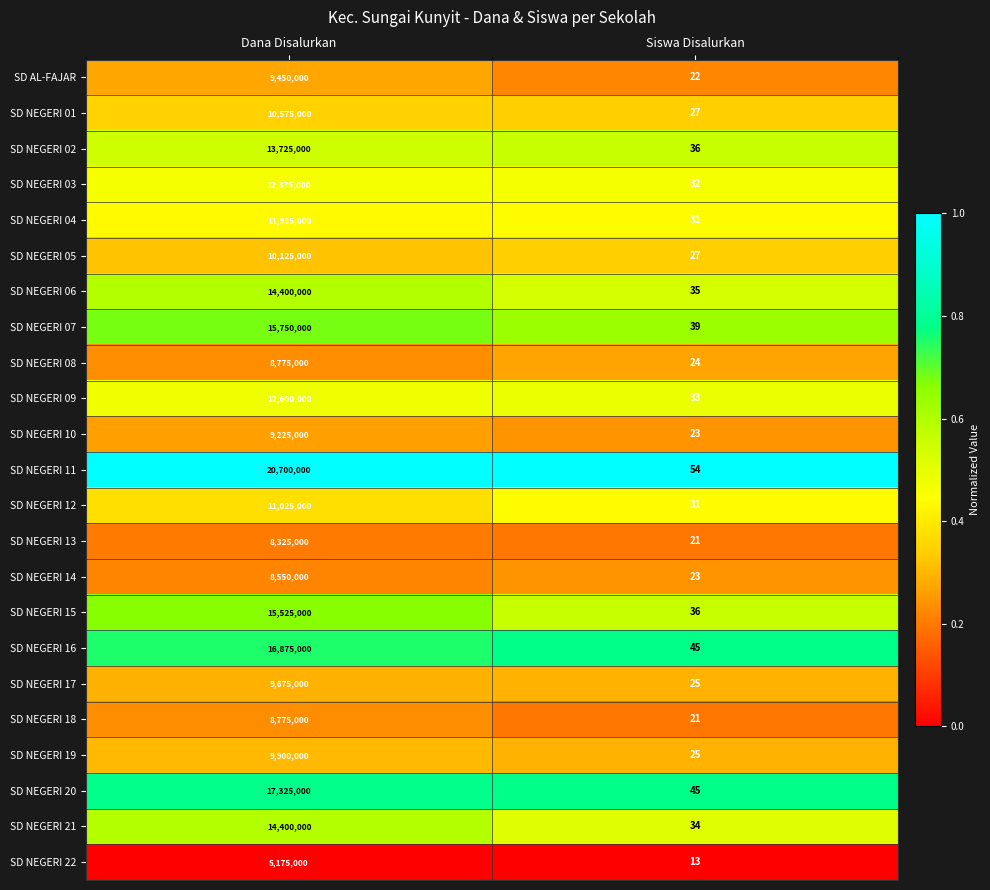

What is the minimum value for SD NEGERI 03?

32